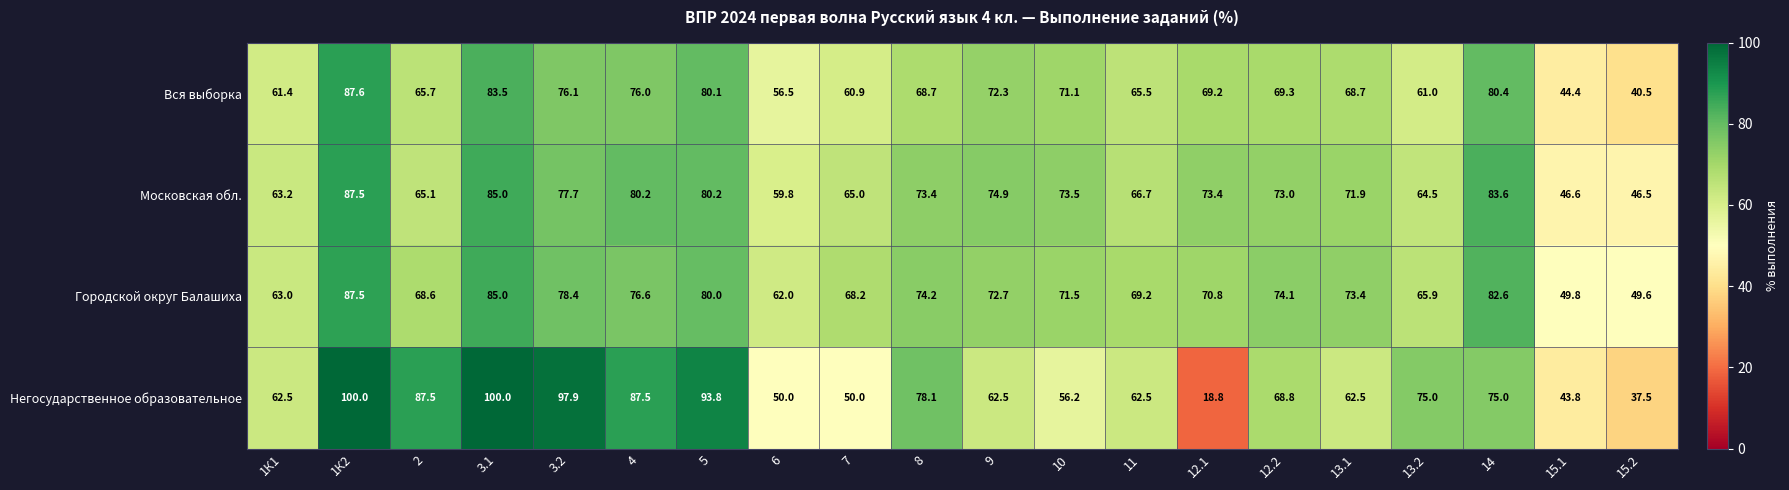

Which series has the widest spread of values?

Негосударственное образовательное